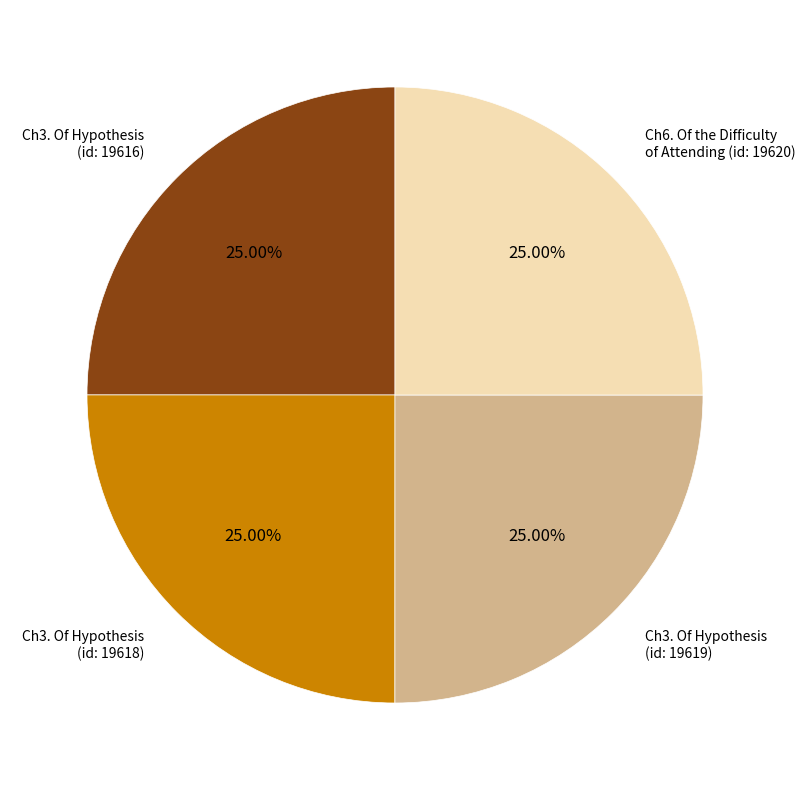

Is there a majority slice in this chart?

No